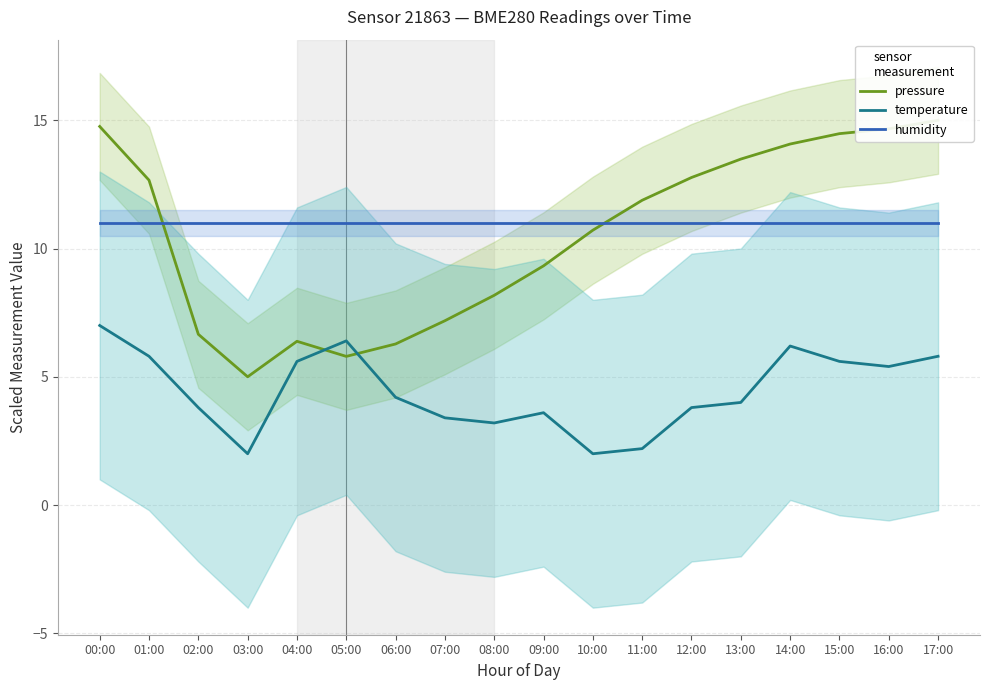

Reading right to left, what are all the values shown in this chart?

pressure: 17:00=15.0	16:00=14.7	15:00=14.5	14:00=14.1	13:00=13.5	12:00=12.8	11:00=11.9	10:00=10.7	09:00=9.3	08:00=8.2	07:00=7.2	06:00=6.3	05:00=5.8	04:00=6.4	03:00=5.0	02:00=6.7	01:00=12.7	00:00=14.8
temperature: 17:00=5.8	16:00=5.4	15:00=5.6	14:00=6.2	13:00=4.0	12:00=3.8	11:00=2.2	10:00=2.0	09:00=3.6	08:00=3.2	07:00=3.4	06:00=4.2	05:00=6.4	04:00=5.6	03:00=2.0	02:00=3.8	01:00=5.8	00:00=7.0
humidity: 17:00=11.0	16:00=11.0	15:00=11.0	14:00=11.0	13:00=11.0	12:00=11.0	11:00=11.0	10:00=11.0	09:00=11.0	08:00=11.0	07:00=11.0	06:00=11.0	05:00=11.0	04:00=11.0	03:00=11.0	02:00=11.0	01:00=11.0	00:00=11.0